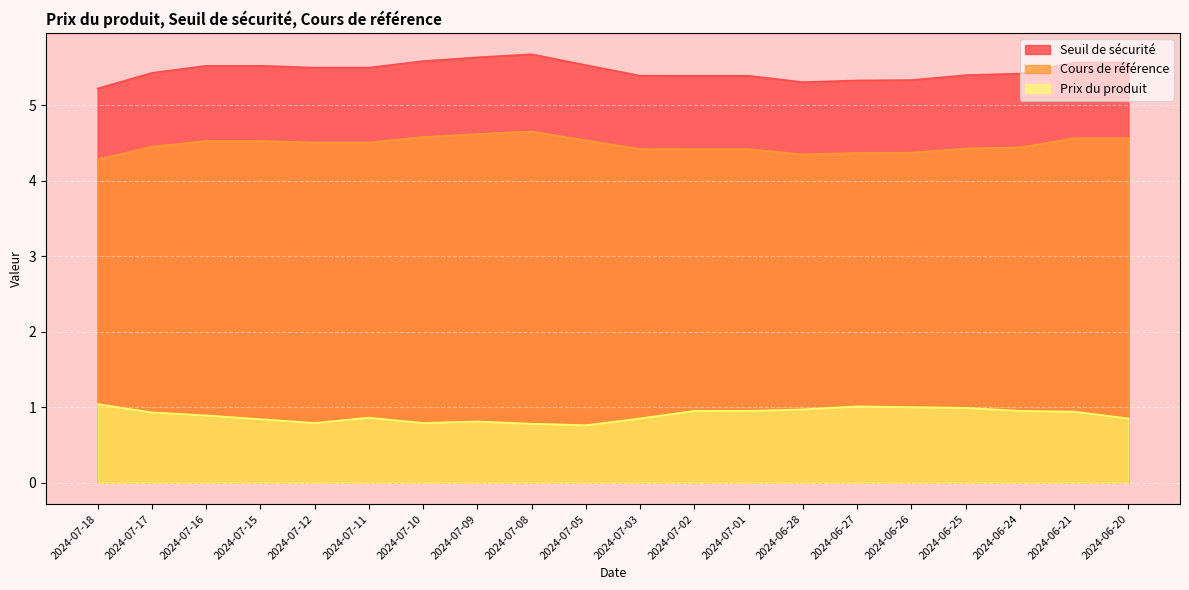

True or false: Cours de référence and Seuil de sécurité cross at least once.

False